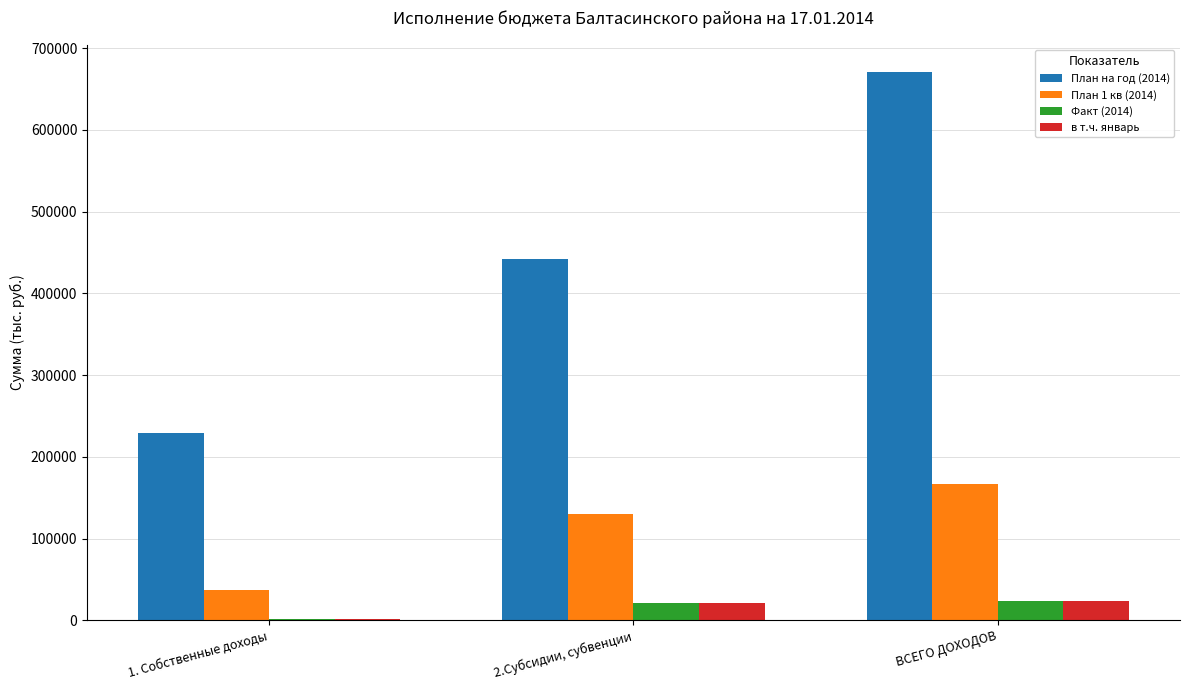

What is the average value of the План 1 кв (2014) series?

111211.7